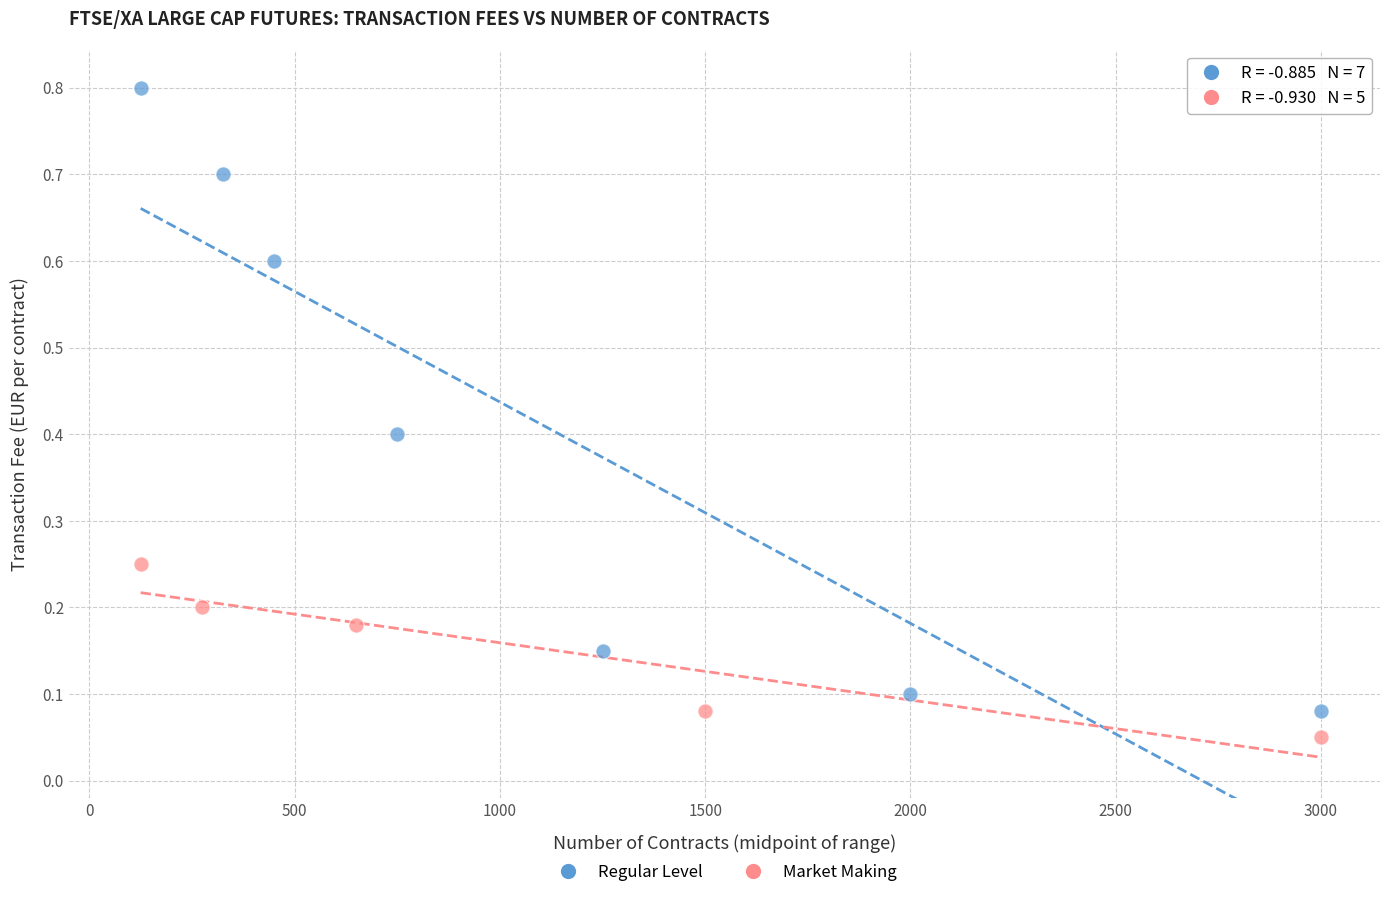

Which series has the widest spread of Y values?

Regular Level